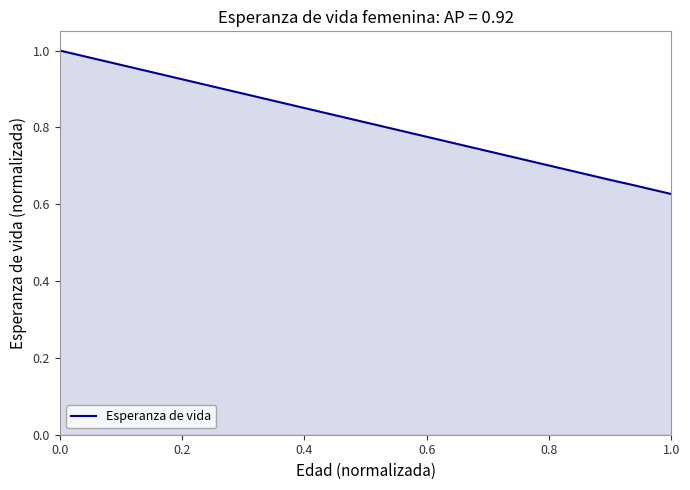

What is the difference between the maximum and minimum values?

0.4